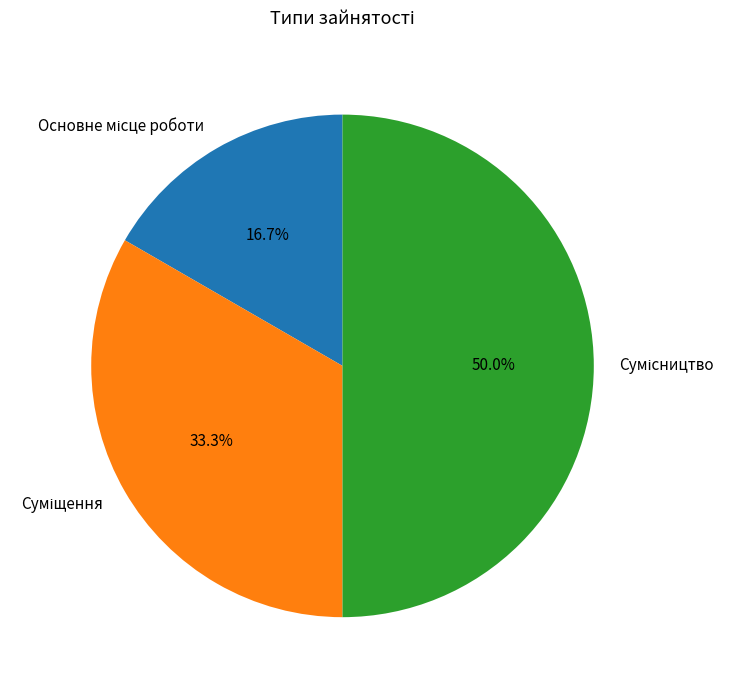

What is the change in value from Основне місце роботи to Суміщення?

+1